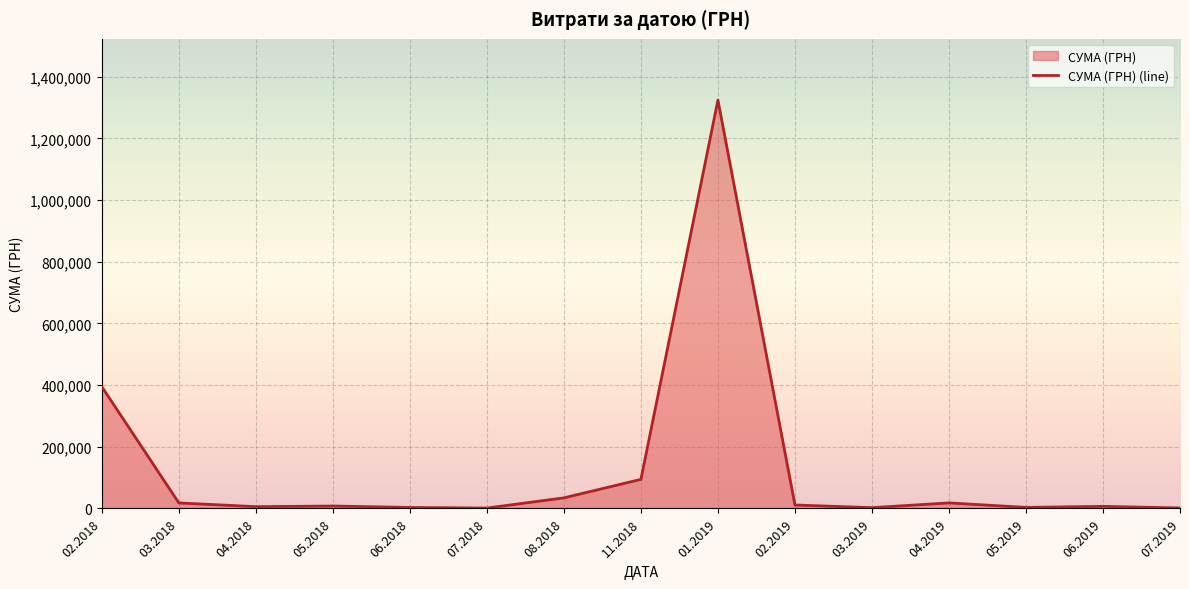

Does the chart display data point markers on the line(s)?

No